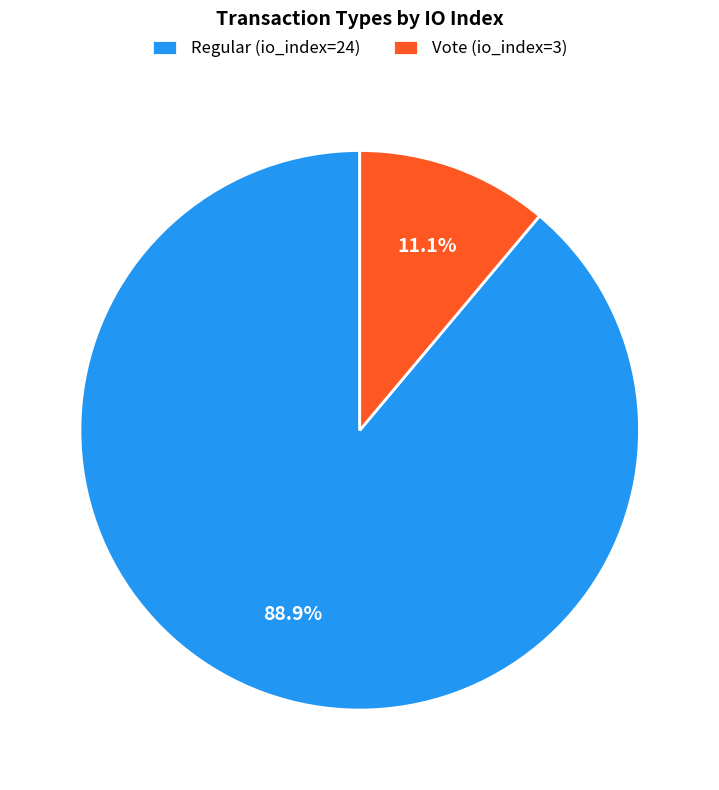

What percentage do Regular (io_index=24) and Vote (io_index=3) together represent?

100.0%